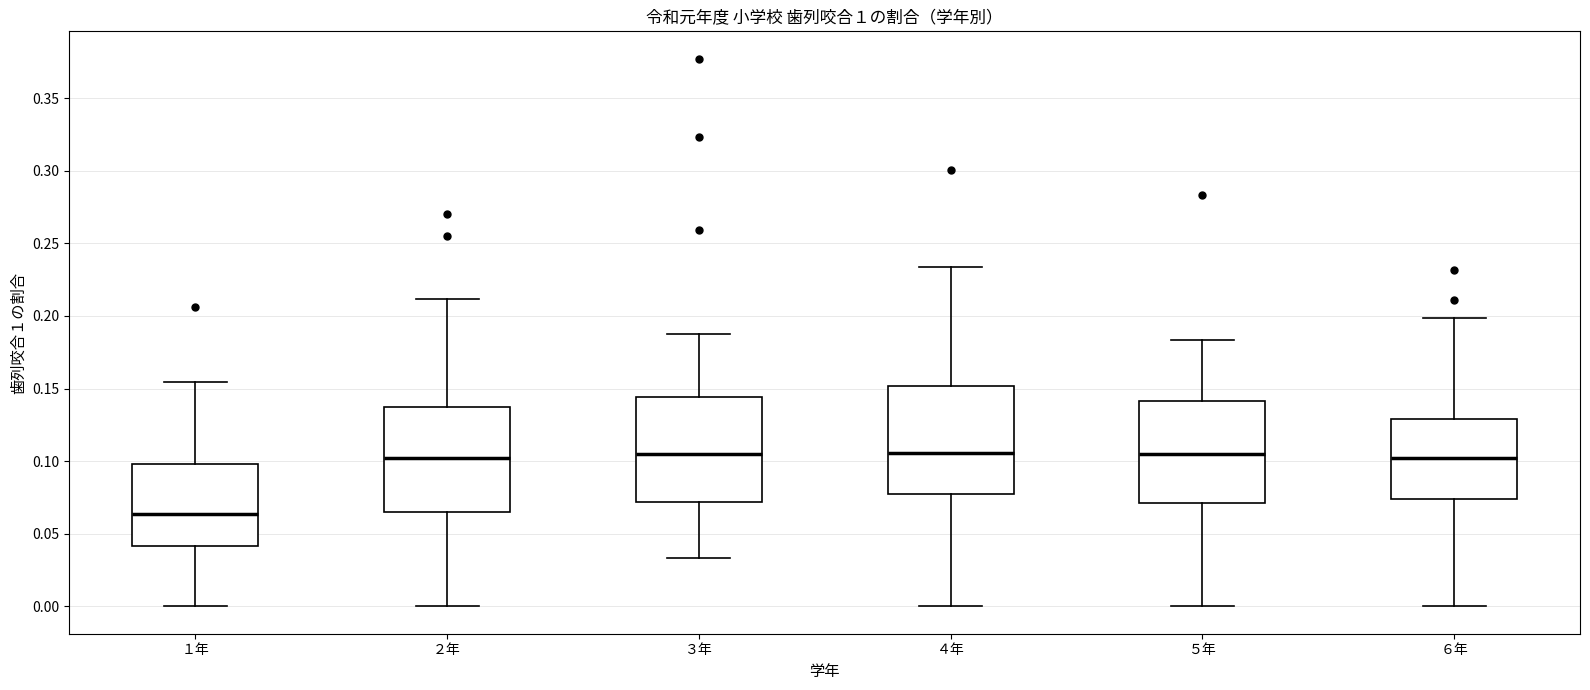

Reading left to right, read every box against the y-axis: the position of its median line, the range the box covers, and the ends of its whiskers. The values are not printed on the chart, so give them approximately, as read against the axis.

１年: median 0.065, box 0.040 to 0.100, whiskers 0.000 to 0.155
２年: median 0.100, box 0.065 to 0.135, whiskers 0.000 to 0.210
３年: median 0.105, box 0.070 to 0.145, whiskers 0.035 to 0.190
４年: median 0.105, box 0.075 to 0.150, whiskers 0.000 to 0.235
５年: median 0.105, box 0.070 to 0.140, whiskers 0.000 to 0.185
６年: median 0.100, box 0.075 to 0.130, whiskers 0.000 to 0.200